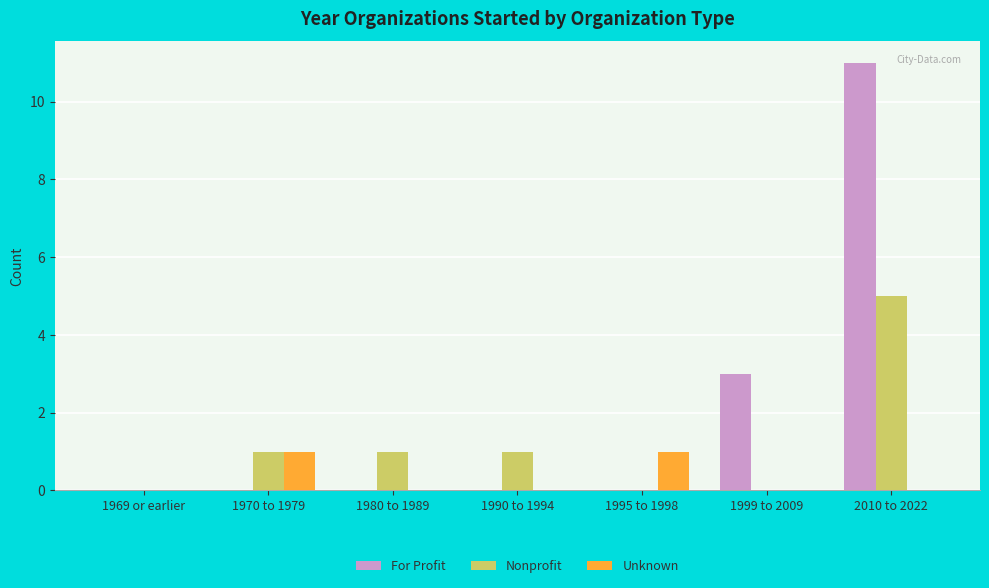

What is the maximum value for Nonprofit?

5